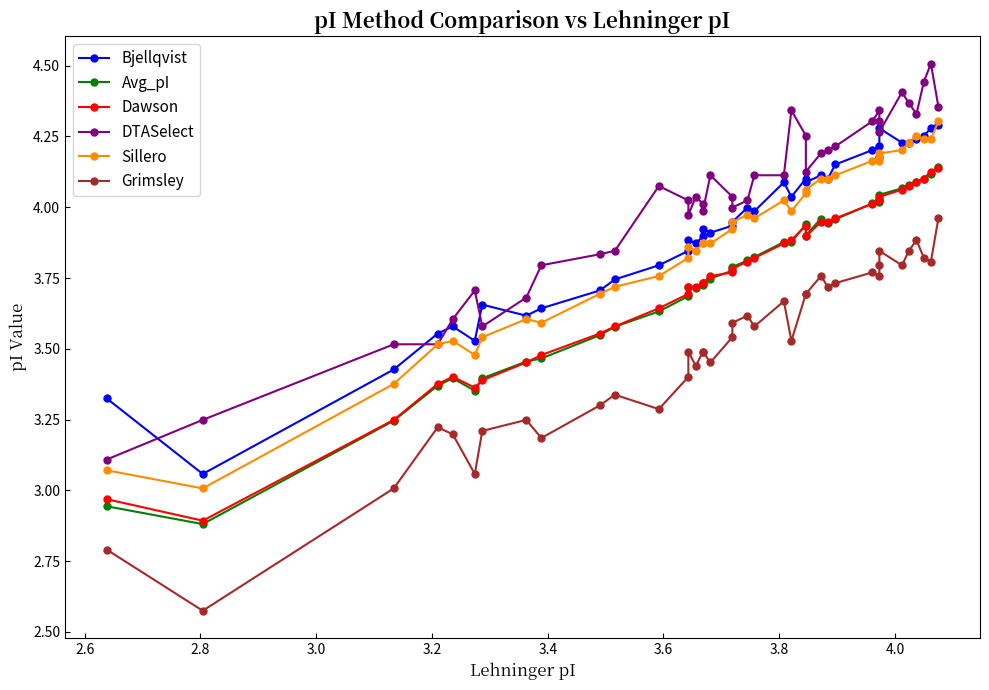

What are all the series names shown in the legend?

Bjellqvist, Avg_pI, Dawson, DTASelect, Sillero, Grimsley